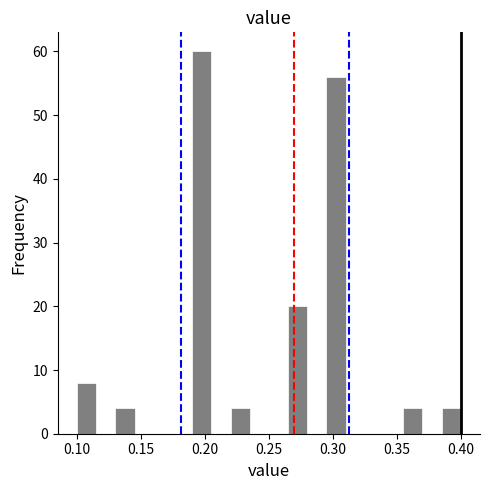

Read against the x-axis, roughly where is the centre of the tallest bar?

0.200